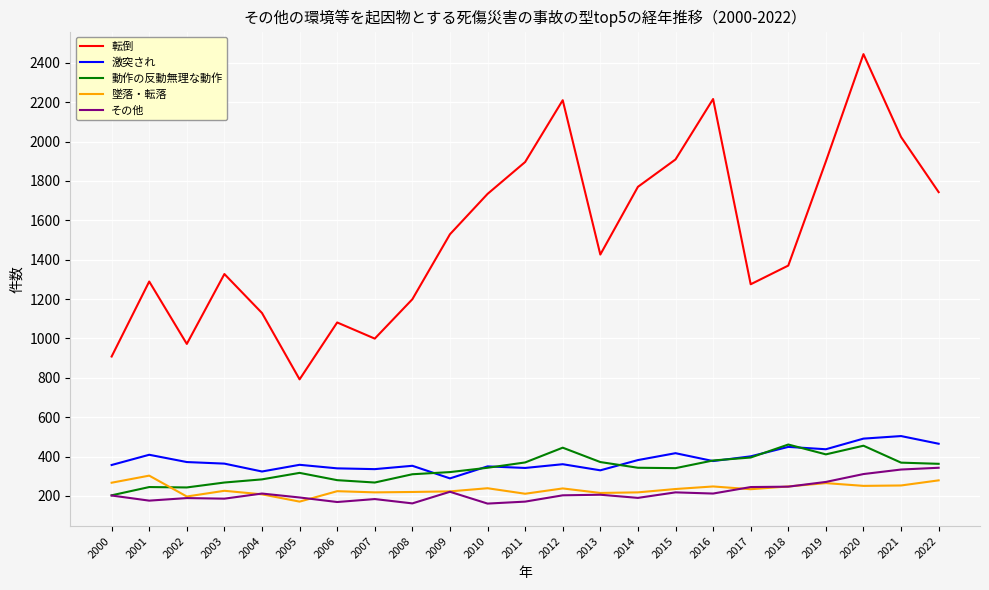

At which label is 転倒 closest to 1618?

2009